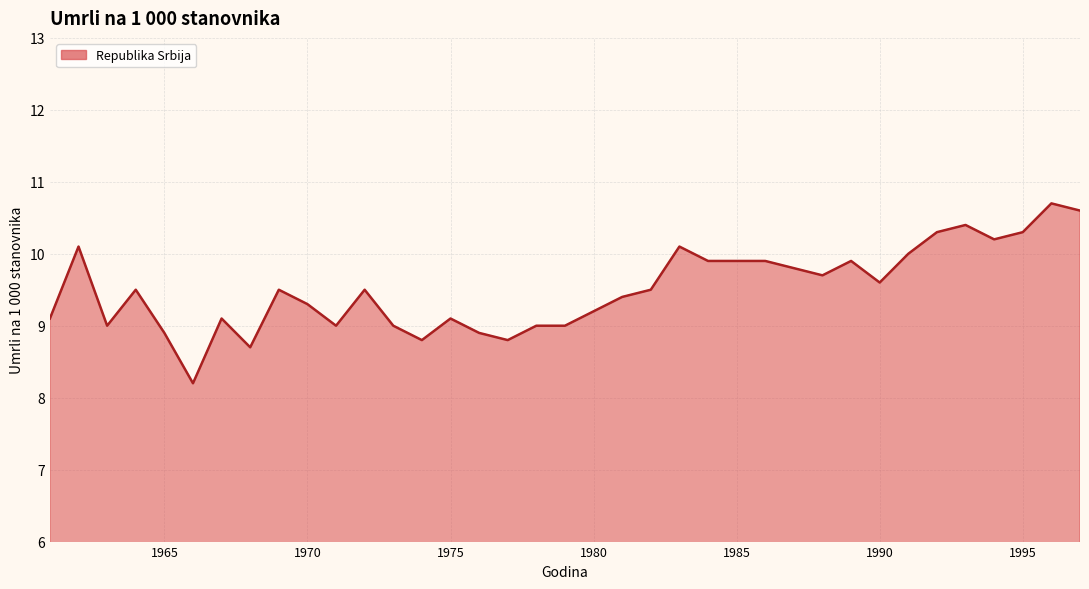

What is the difference between the maximum and minimum values?

2.5